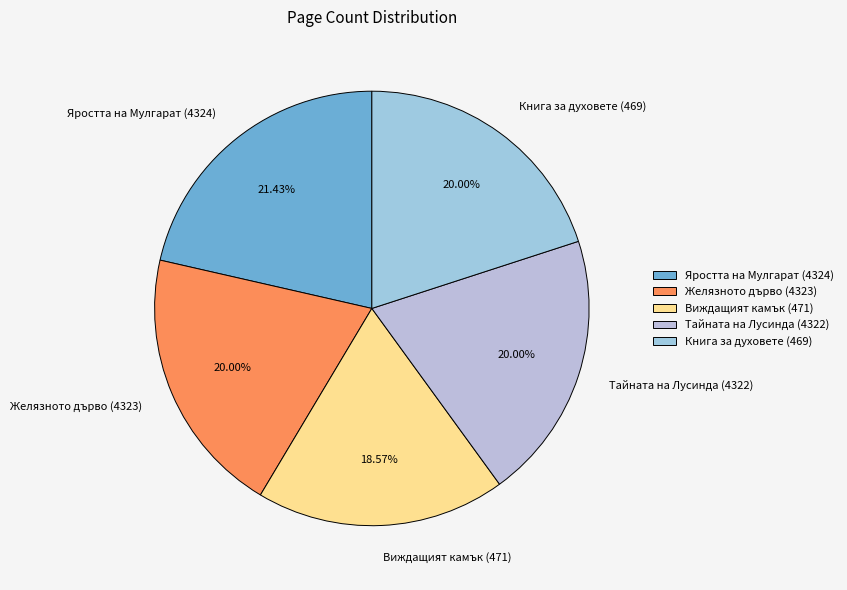

How many slices are in this pie chart?

5